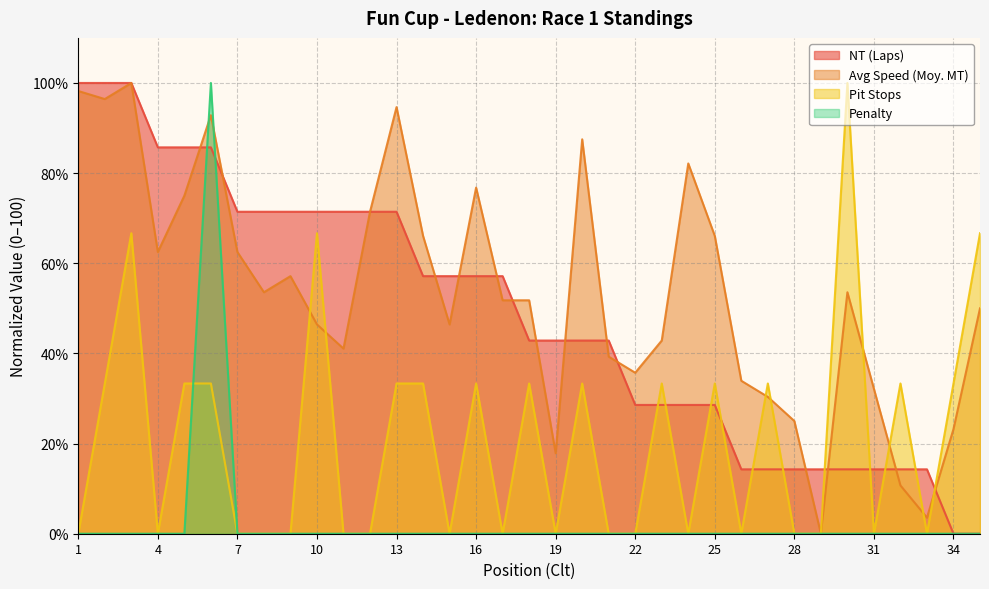

In Pit Stops, how many points are higher than both neighbors (excluding endpoints)?

10